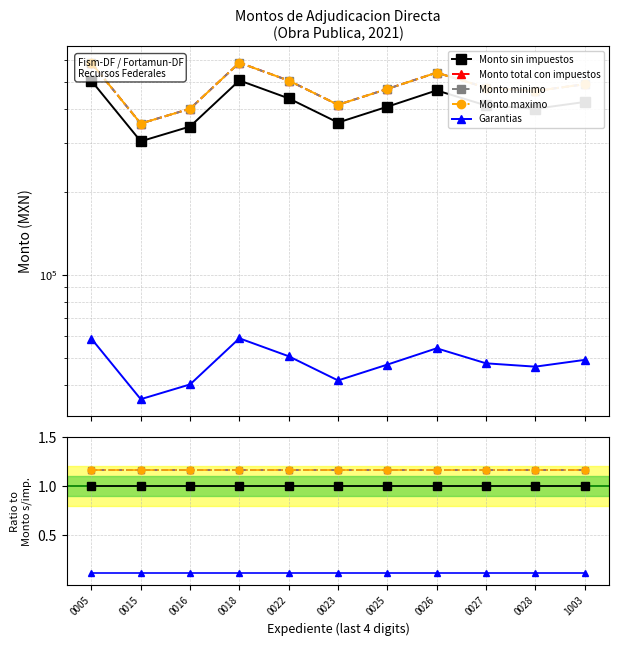

True or false: Monto total con impuestos and Monto maximo cross at least once.

False